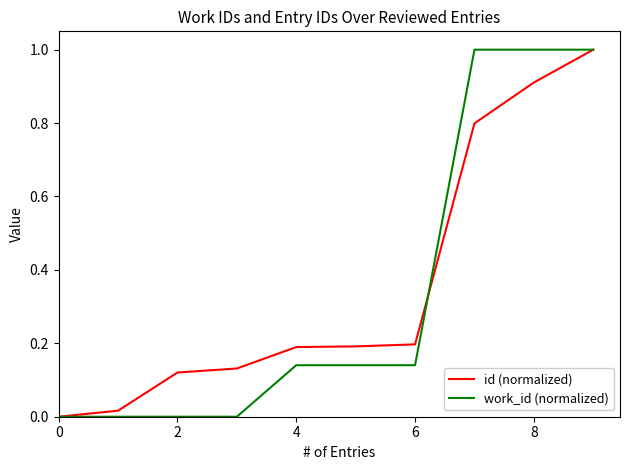

What is the greatest value displayed?

1.0